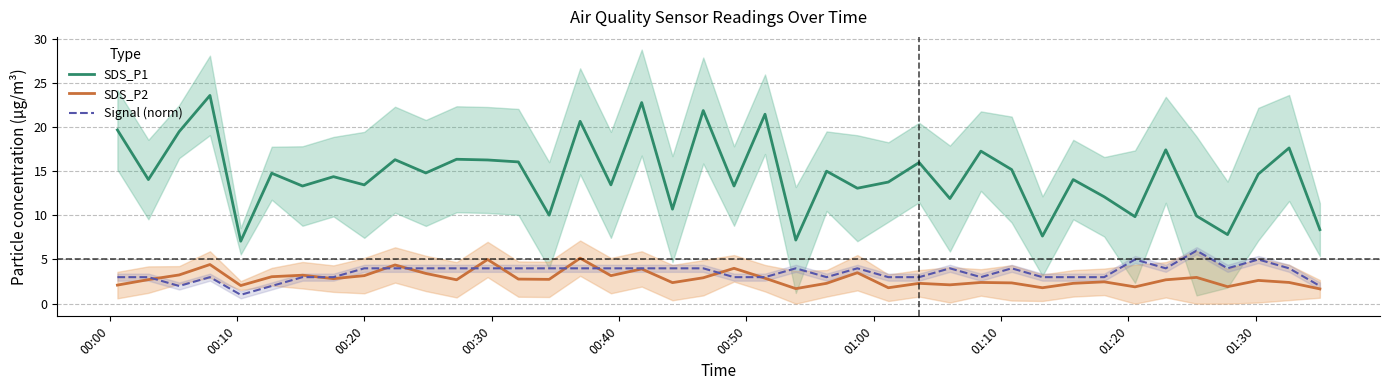

Which series has the widest spread of values?

SDS_P1